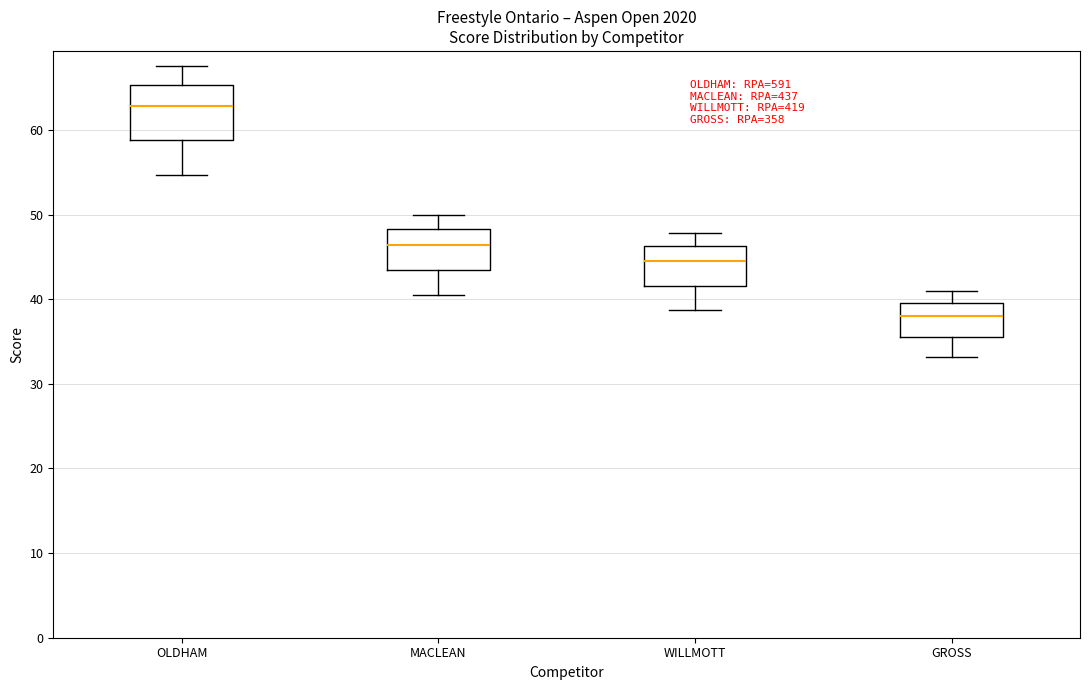

Which box is the tallest, from its lower edge to its upper edge?

OLDHAM